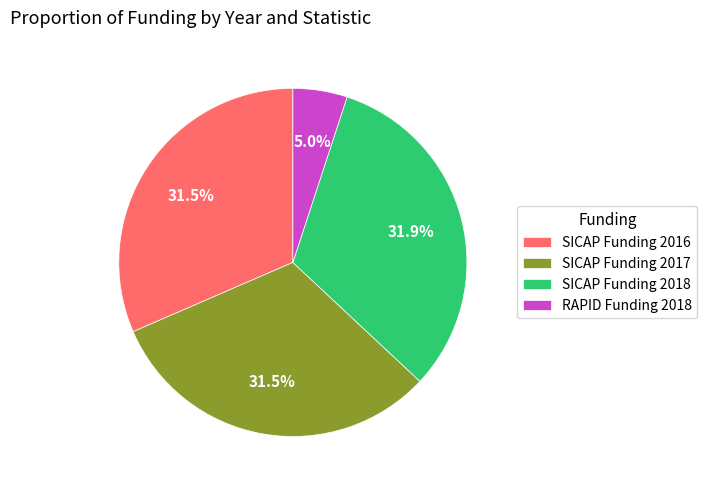

To the nearest percent, what is the difference between the largest and smallest slice percentages?

27%